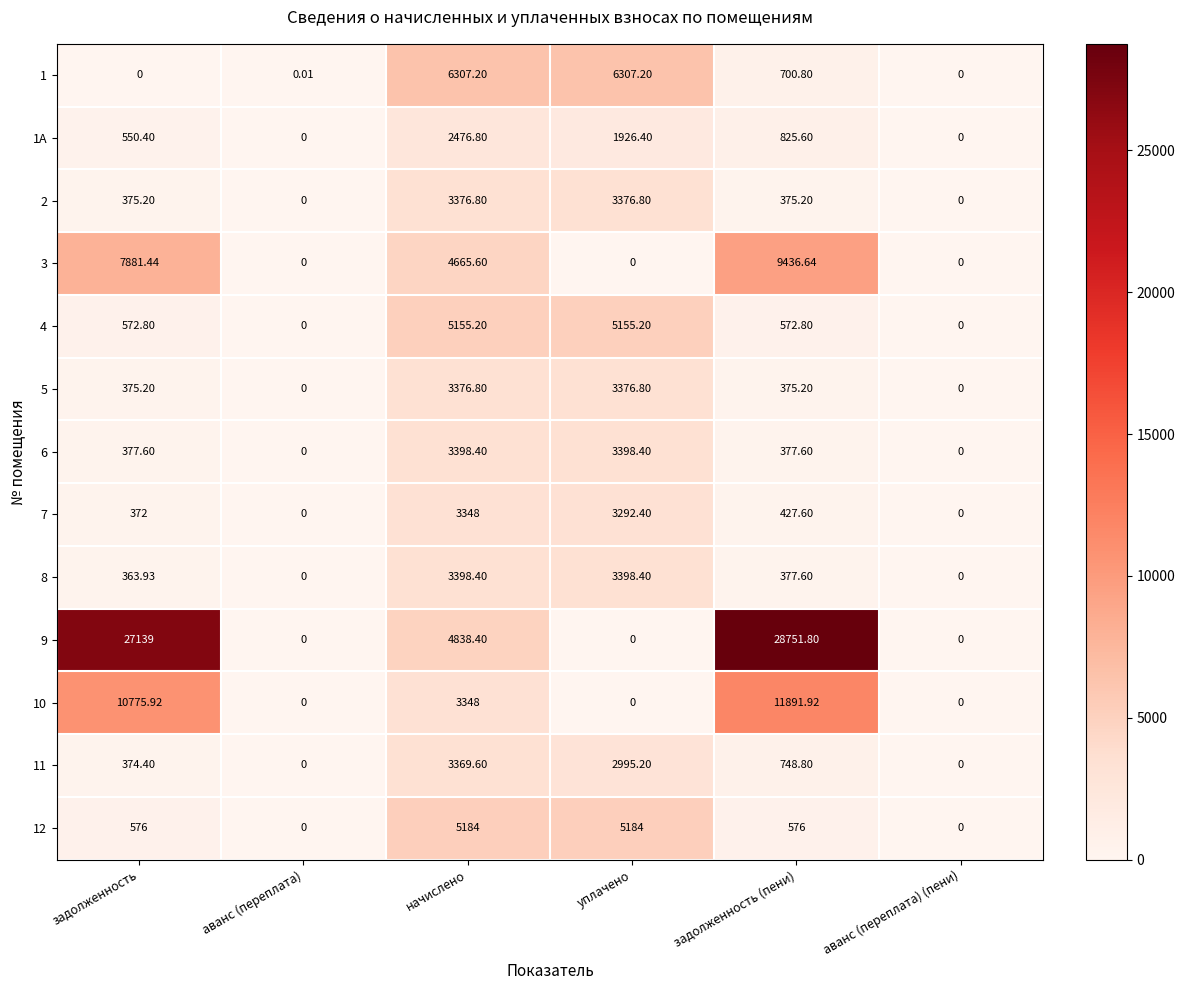

At which label does 5 first exceed 375?

задолженность